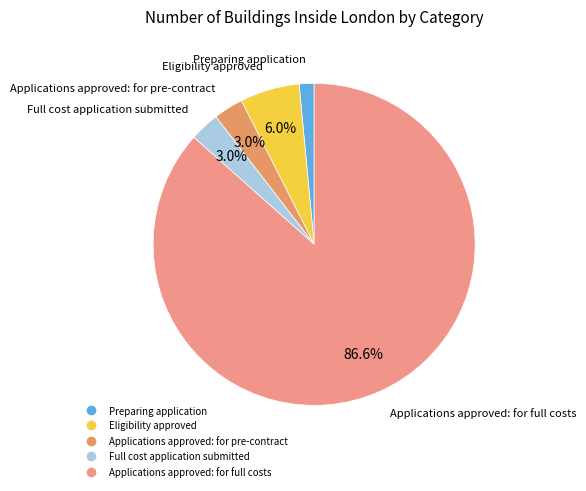

Is the sum of Applications approved: for pre-contract and Preparing application greater than half?

No